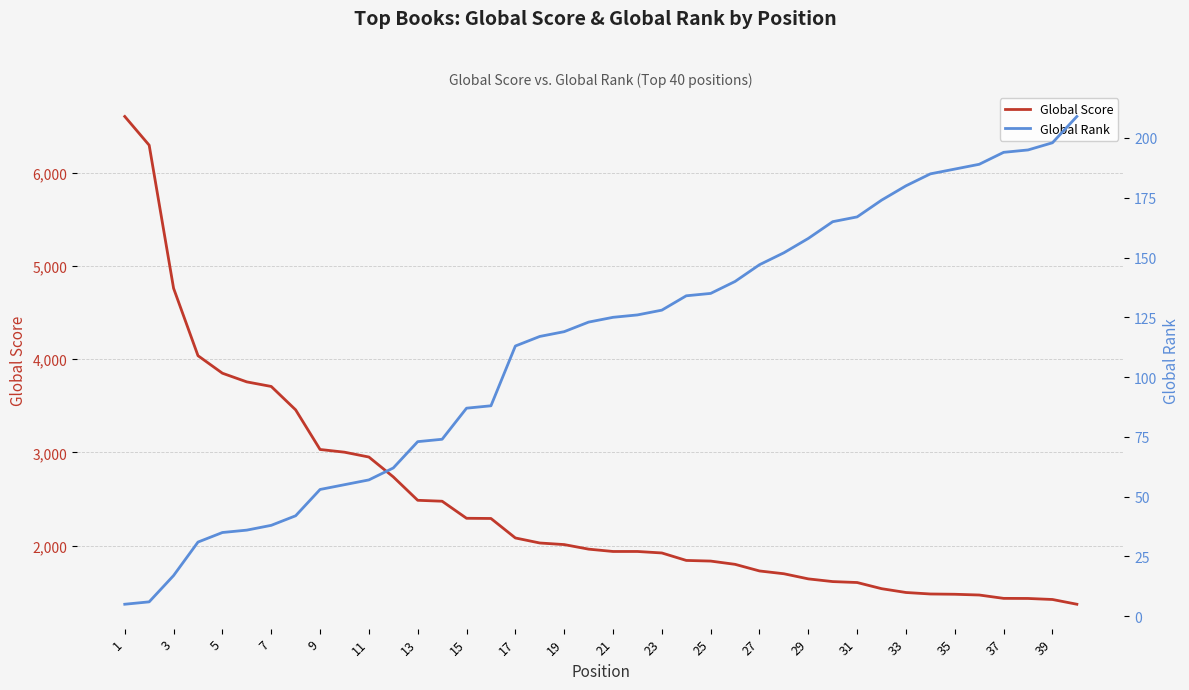

What is the maximum value for Global Score?

6603